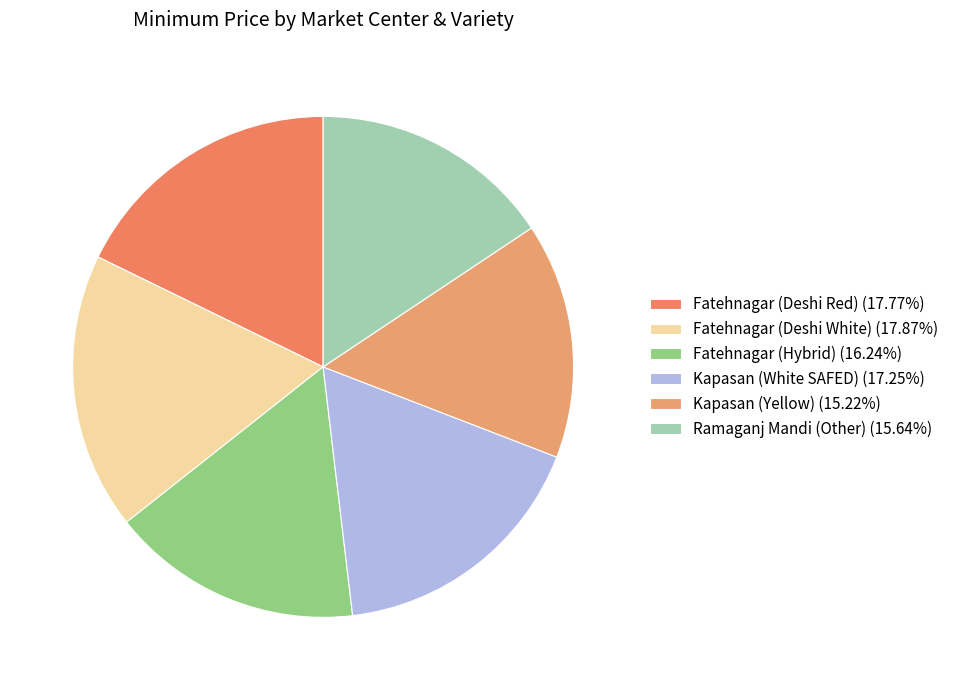

Count the number of slices in the pie.

6